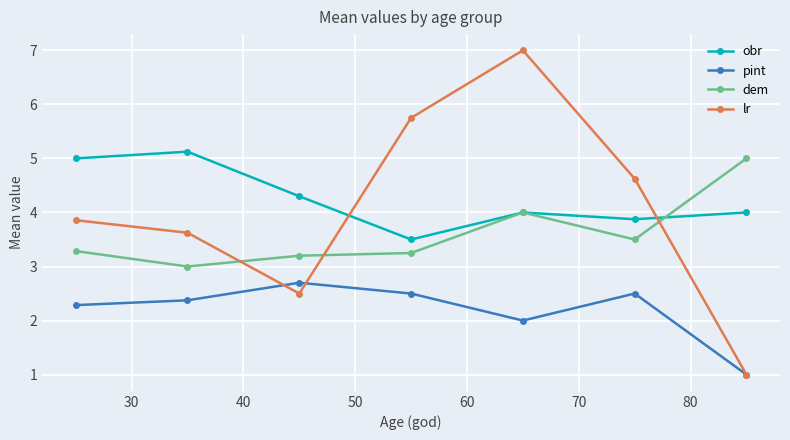

What are all the series names shown in the legend?

obr, pint, dem, lr